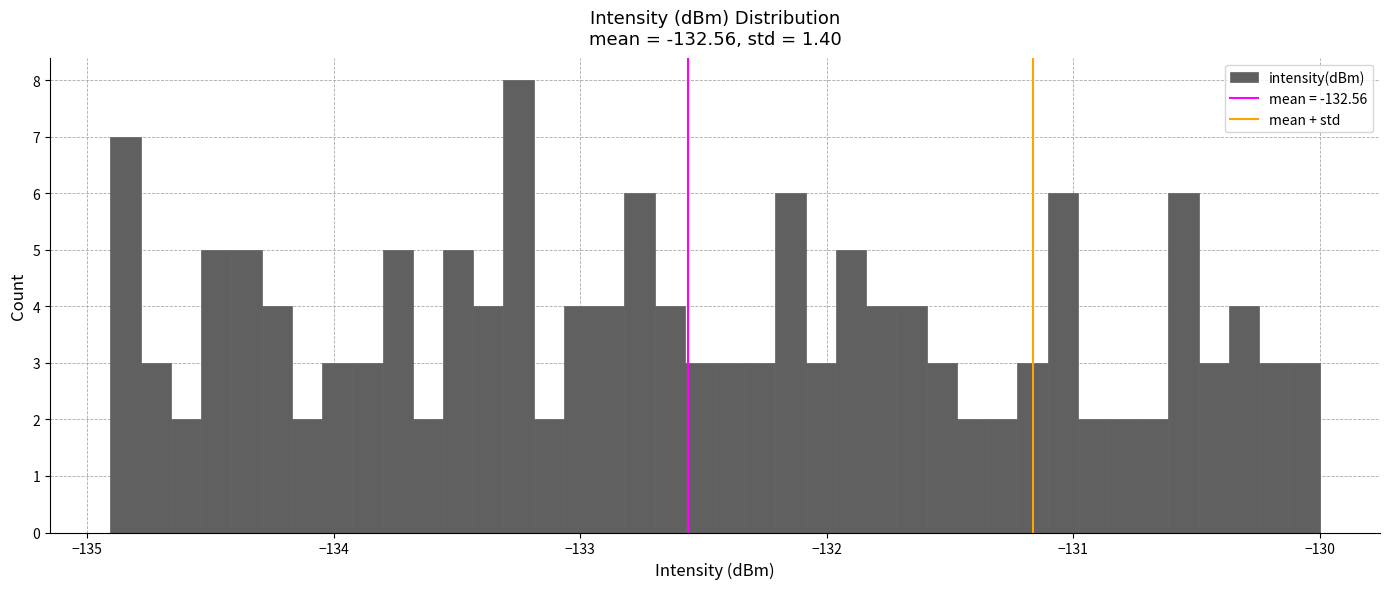

Read against the x-axis, roughly where is the centre of the tallest bar?

-133.2